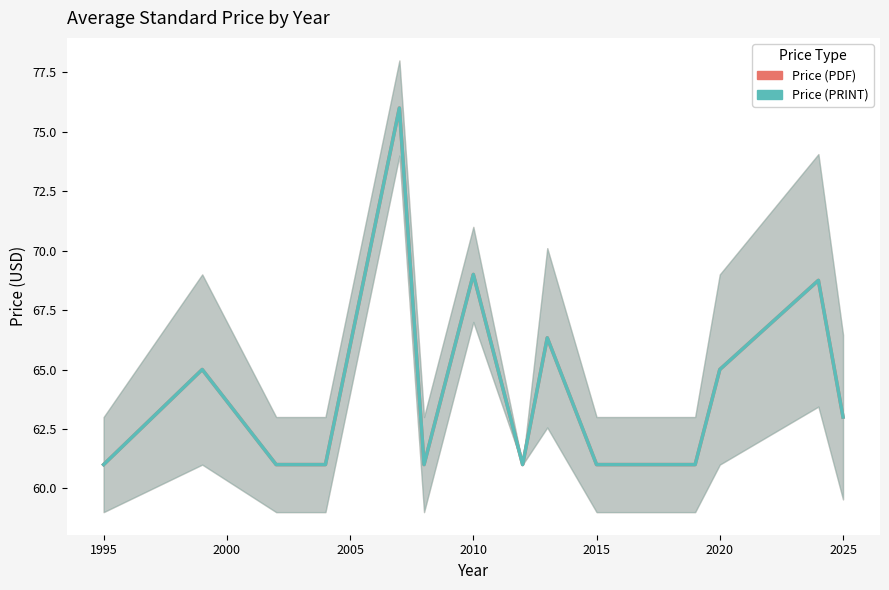

Does the chart display data point markers on the line(s)?

No